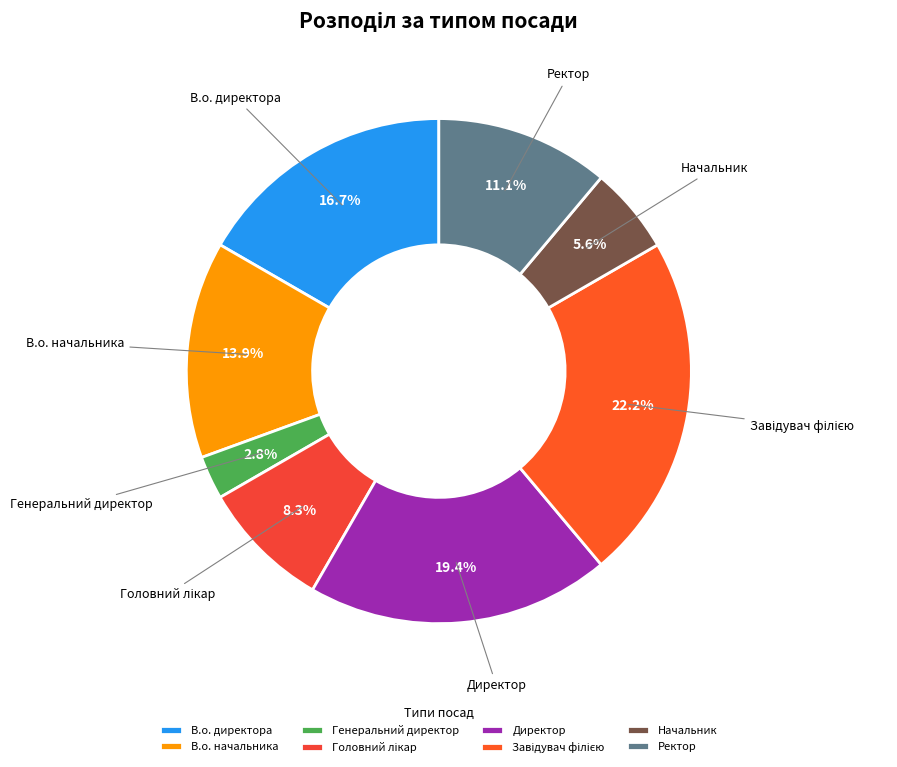

Which category has the smallest portion of the pie?

Генеральний директор